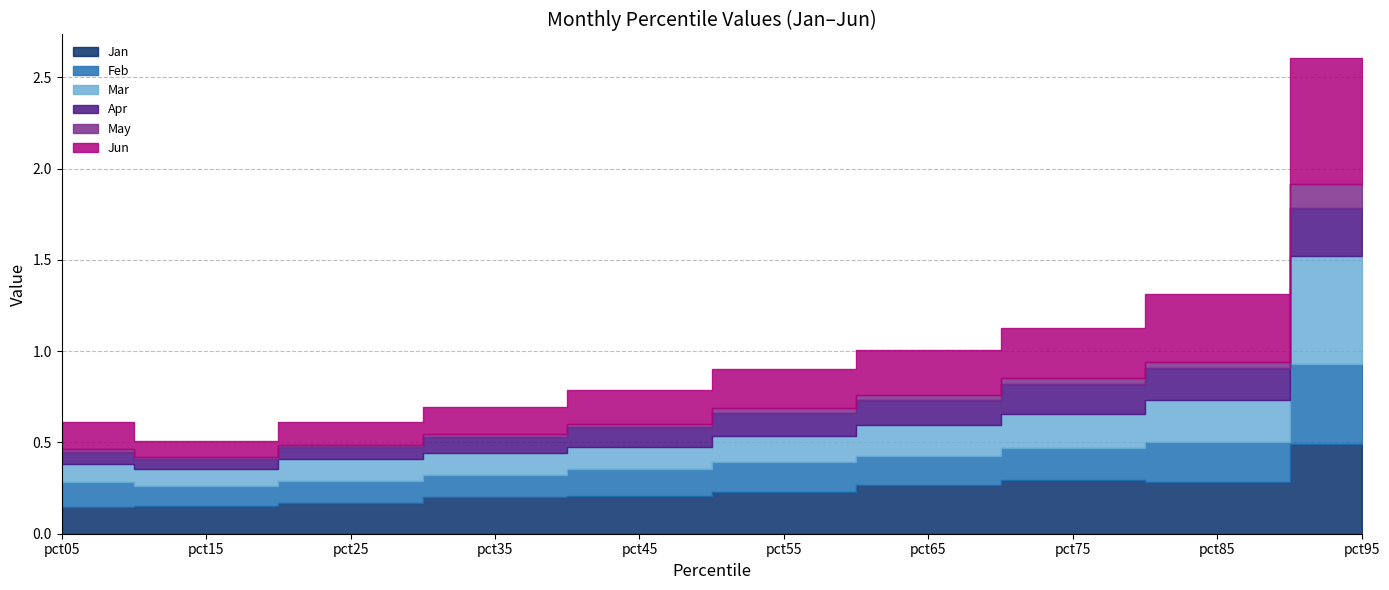

What is the total value across all series at pct95?

2.6